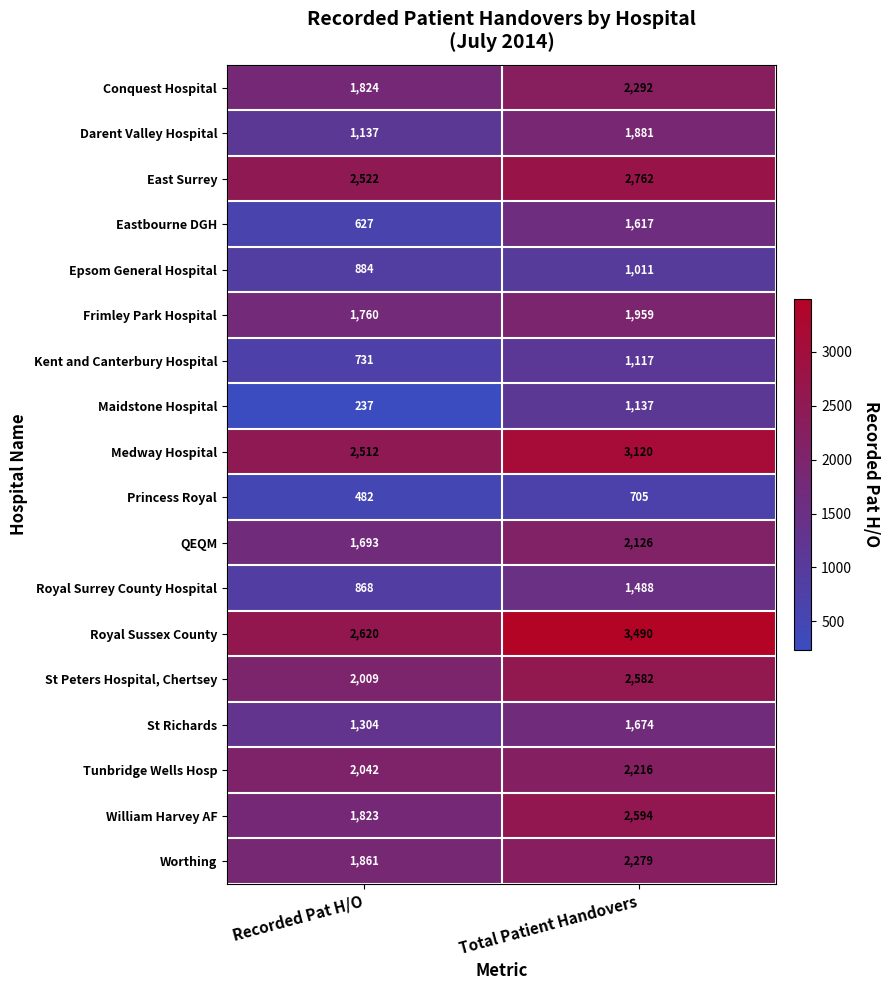

What is the total value across all series at Recorded Pat H/O?

26936